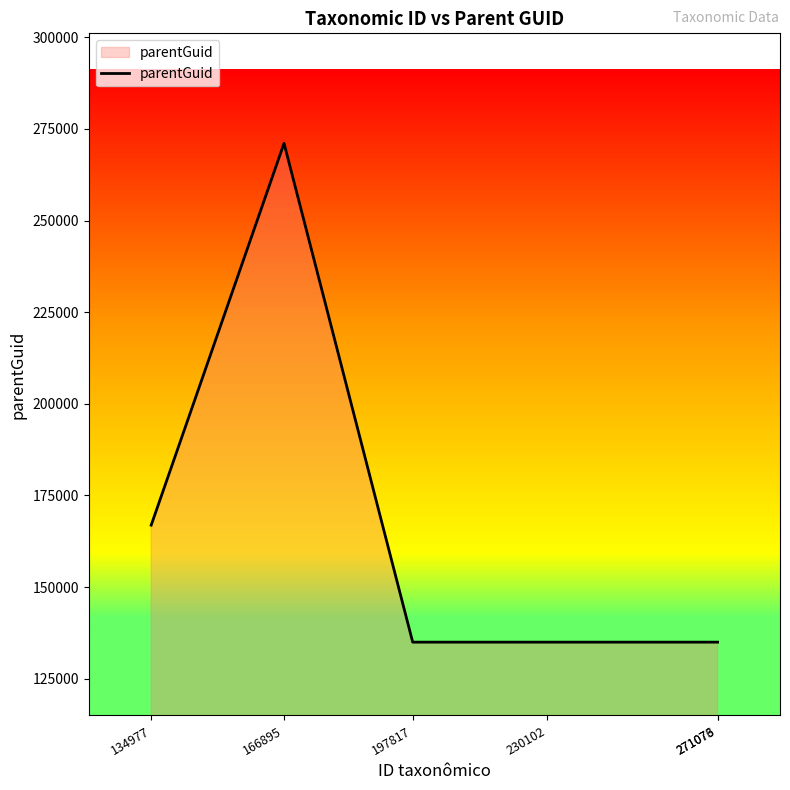

Does the chart have visible grid lines?

No